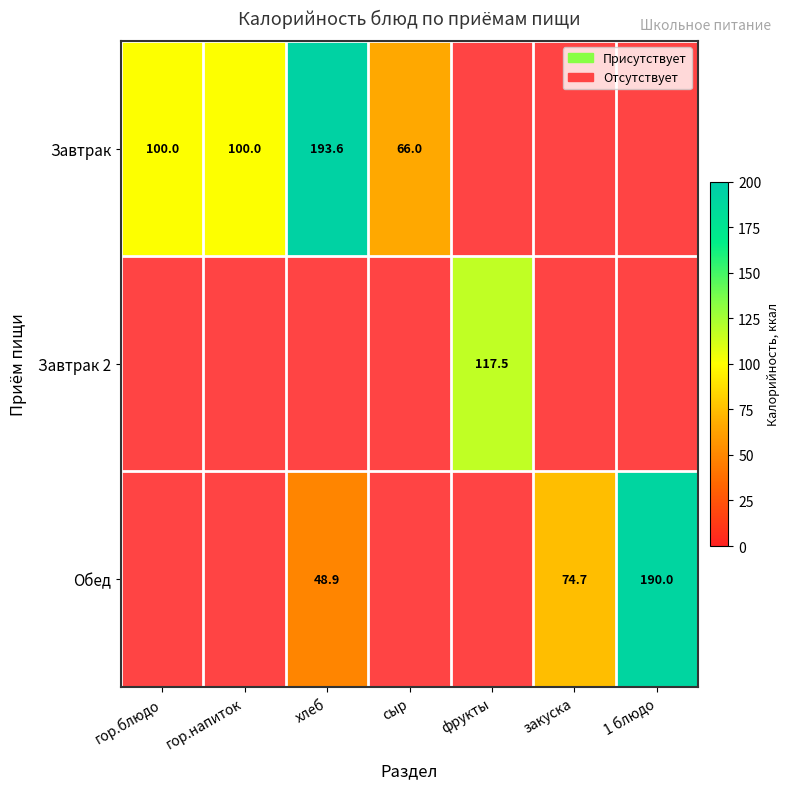

Count the number of categories in the chart.

7